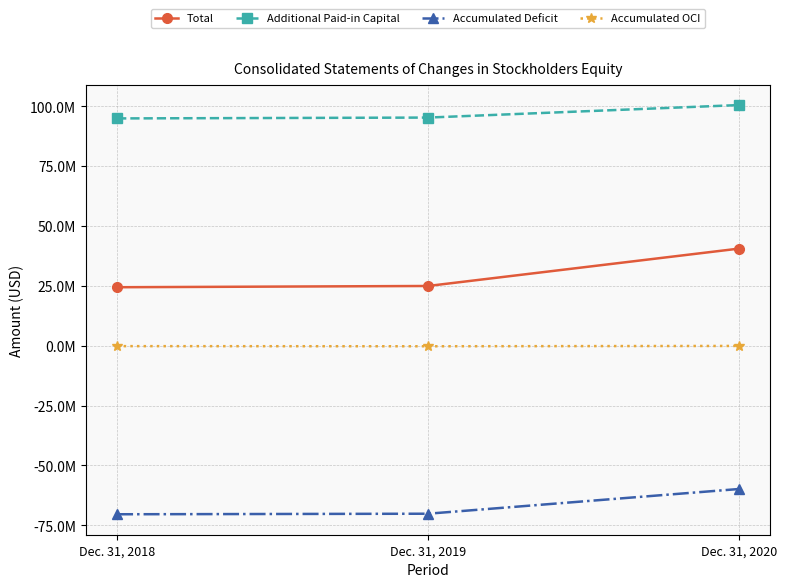

Where is Total nearest to the value 32484346?

Dec. 31, 2019